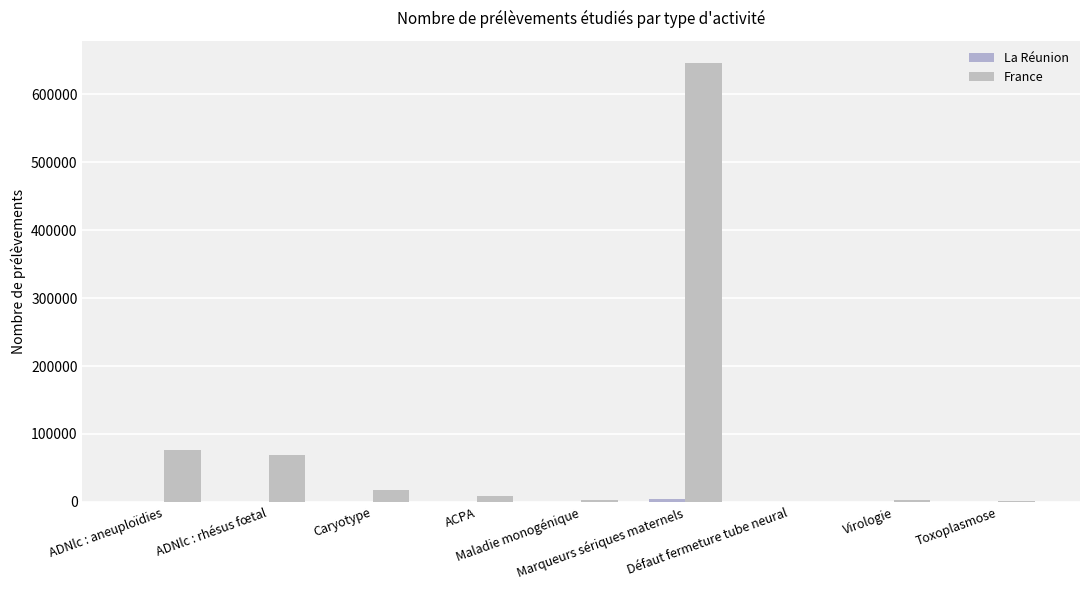

How many groups of bars are there?

9